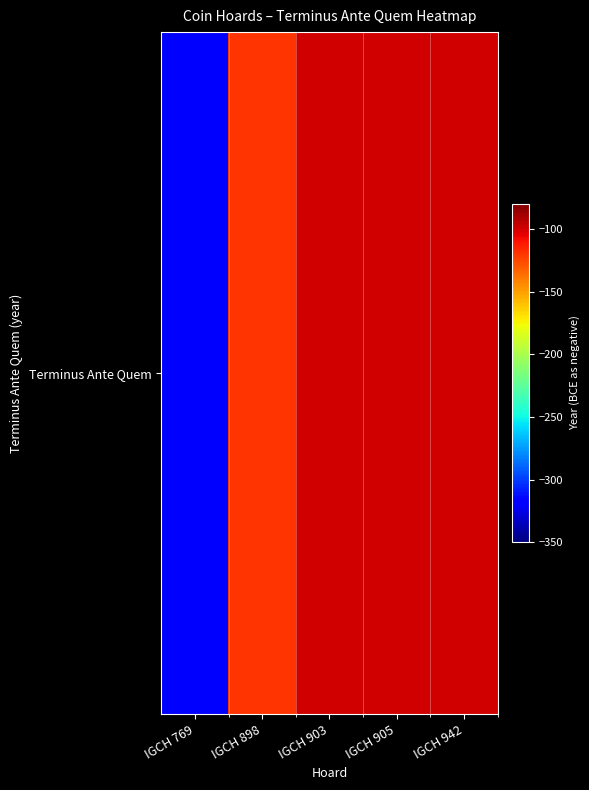

Where is the data nearest to the value -210?

IGCH 898